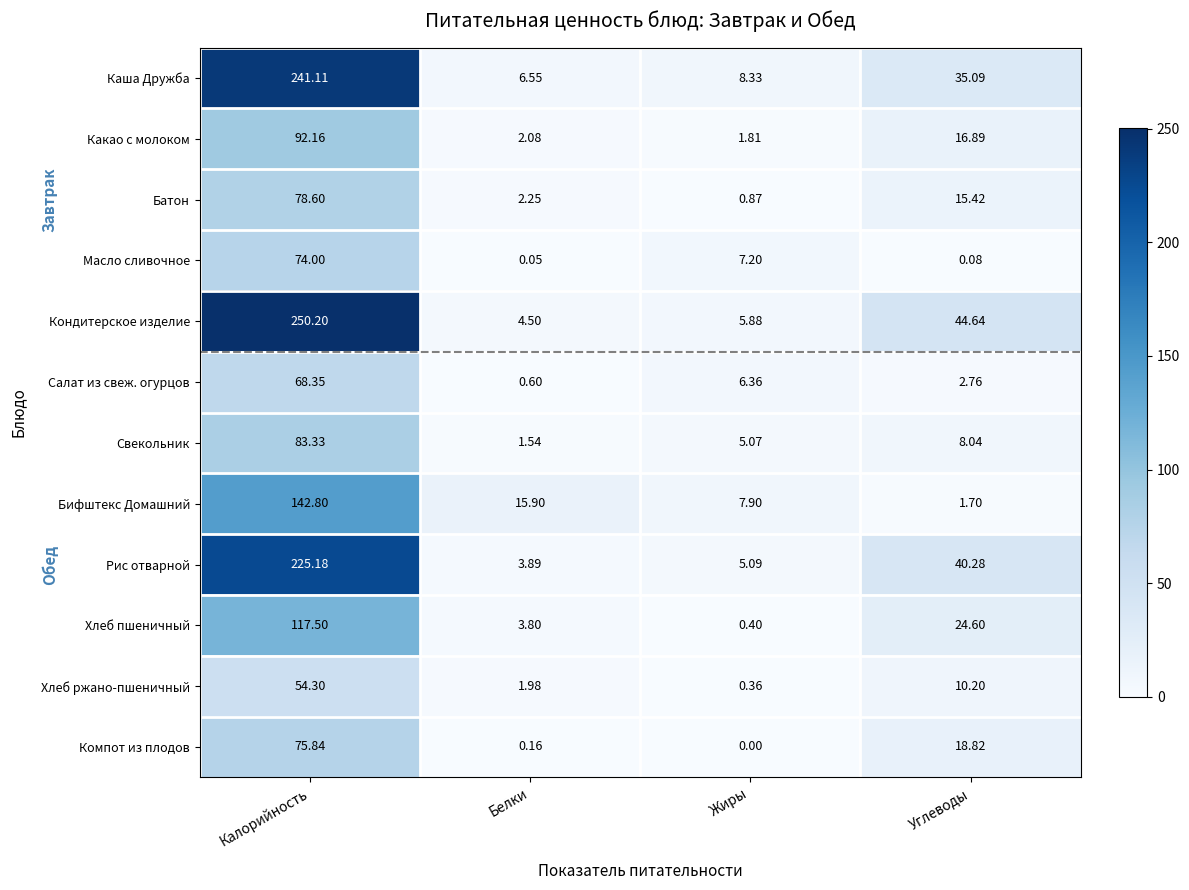

What is the maximum value shown in the chart?

250.2